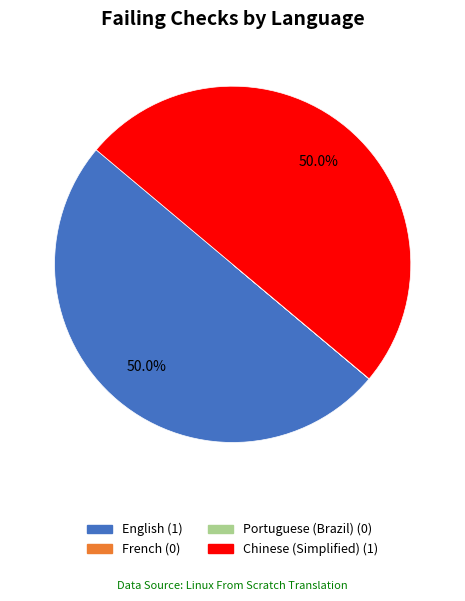

How much of the chart is everything except English?

50.0%